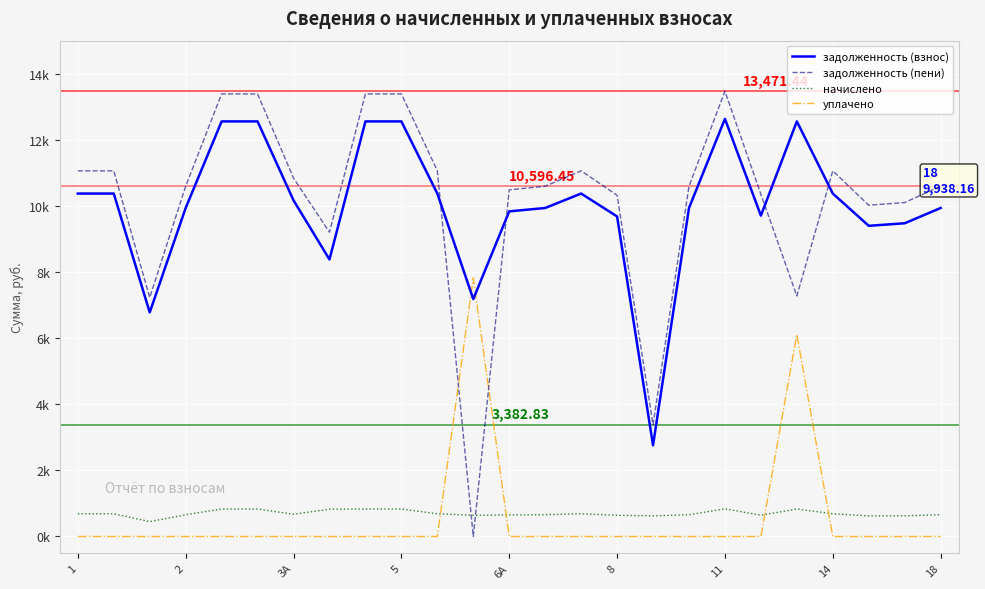

Between which two adjacent categories do начислено and задолженность (пени) first intersect?

10 and 11